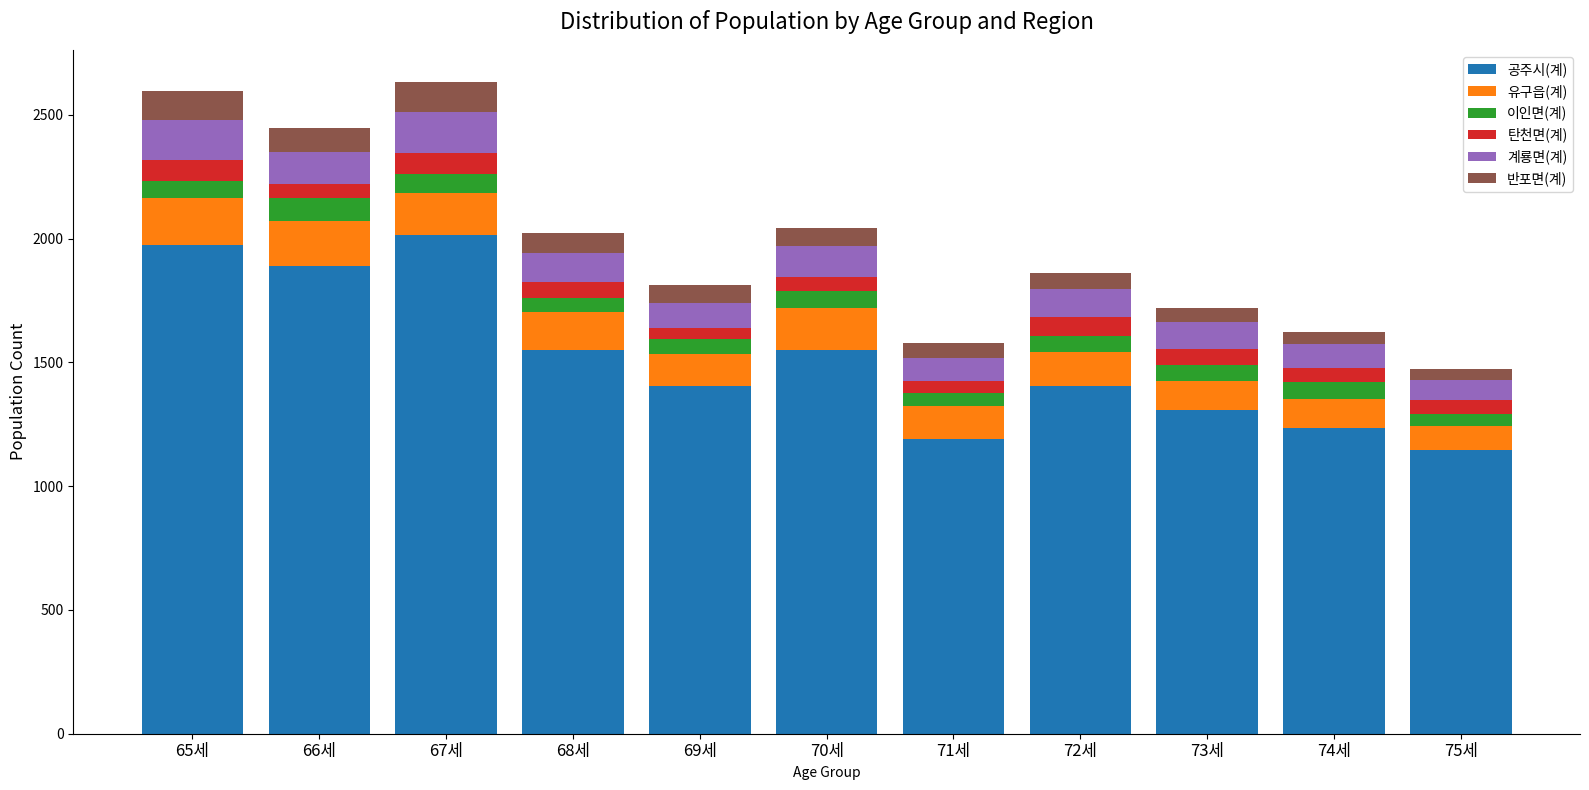

What is the total value across all series at 69세?

1814